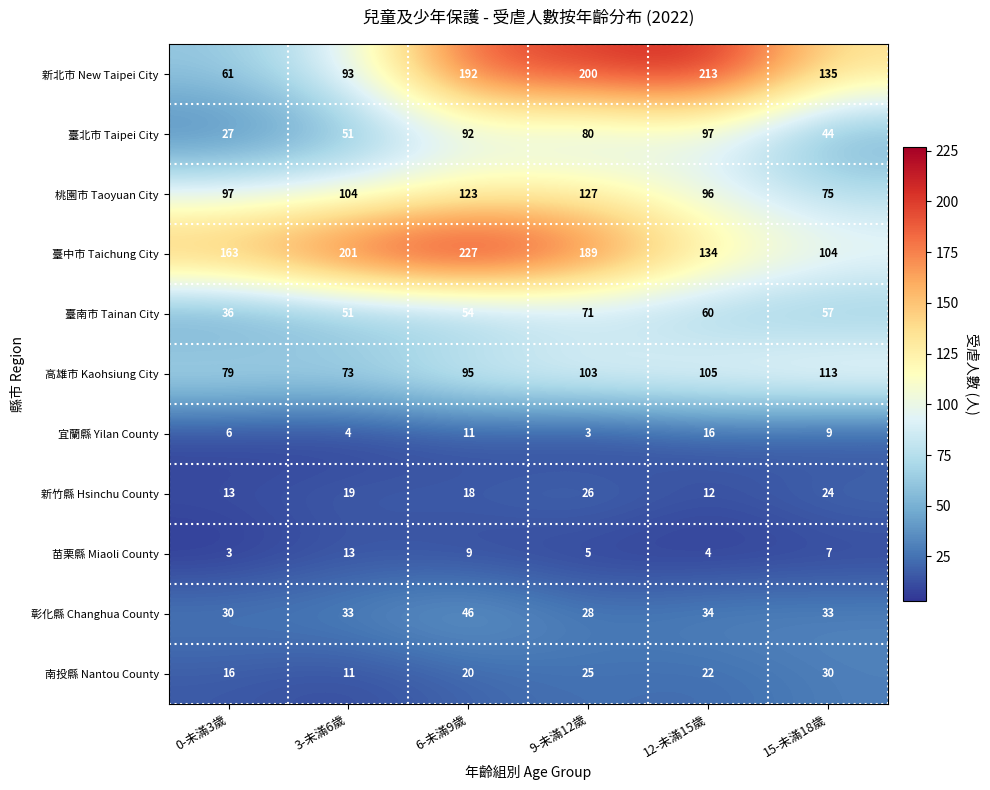

Which series has the widest spread of values?

新北市 New Taipei City